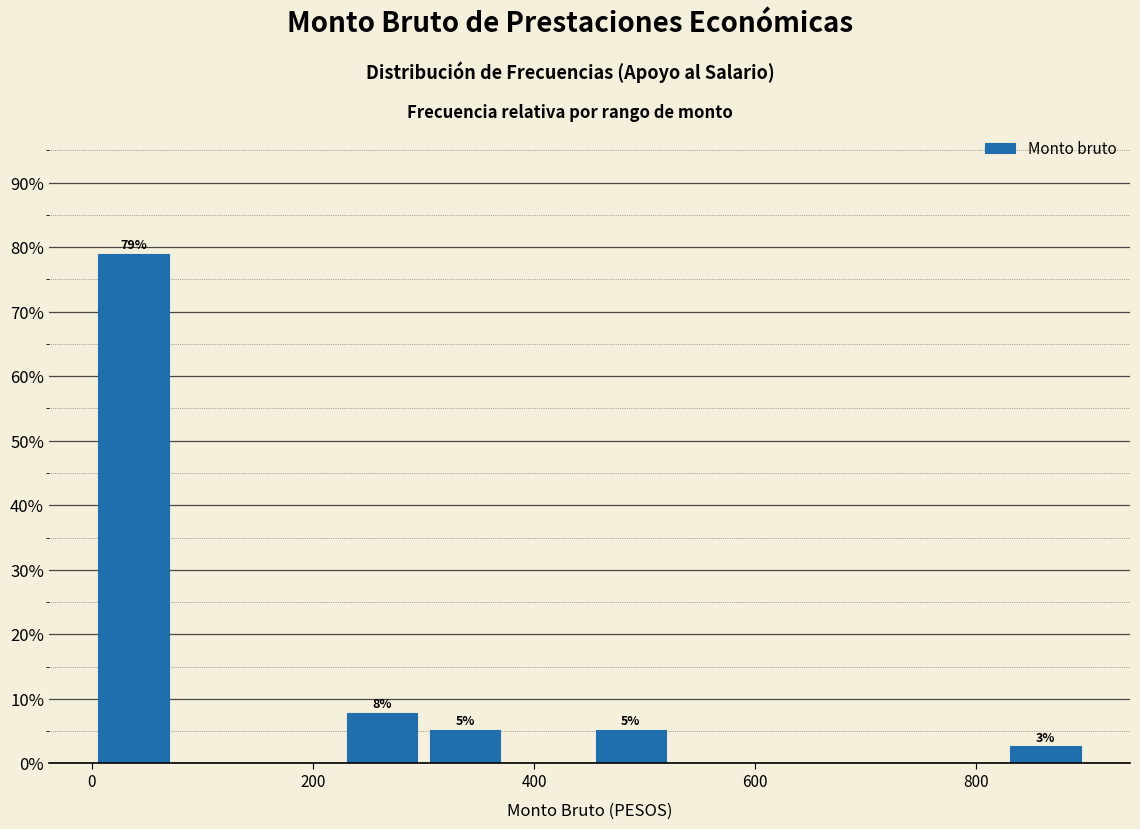

Read against the x-axis, roughly where is the centre of the tallest bar?

40